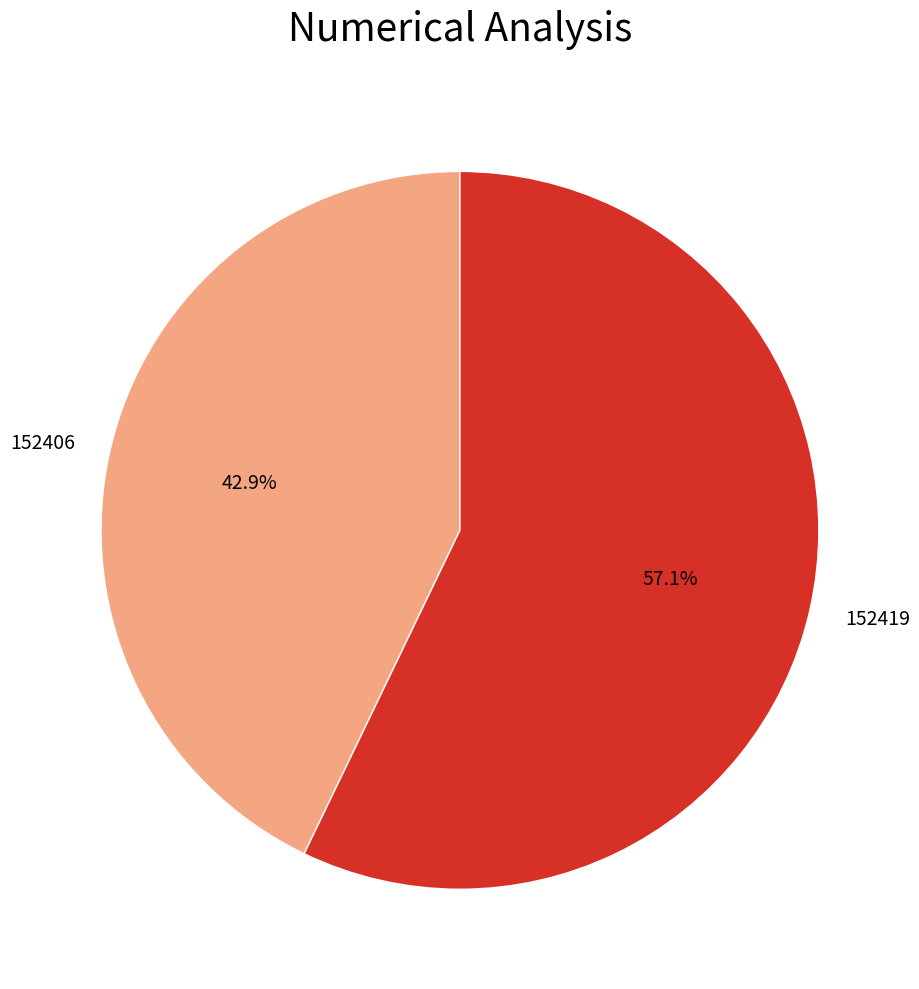

How many slices are in this pie chart?

2